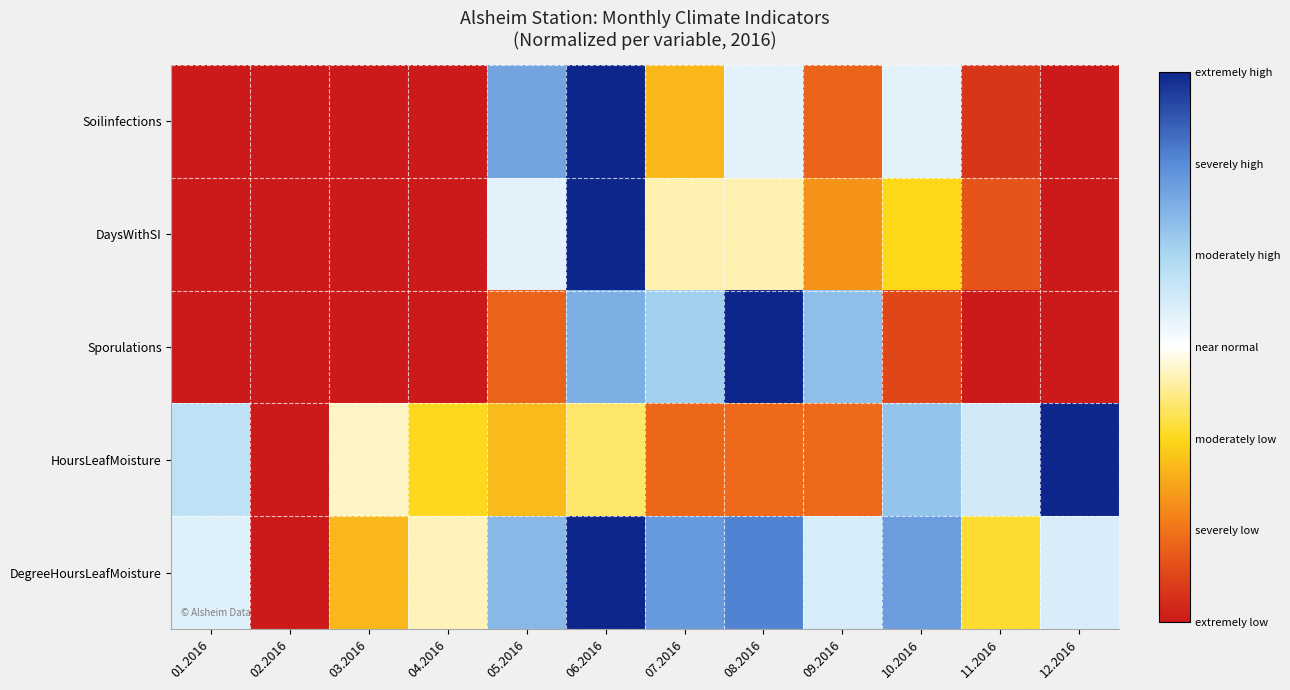

How many distinct data groups are displayed?

5